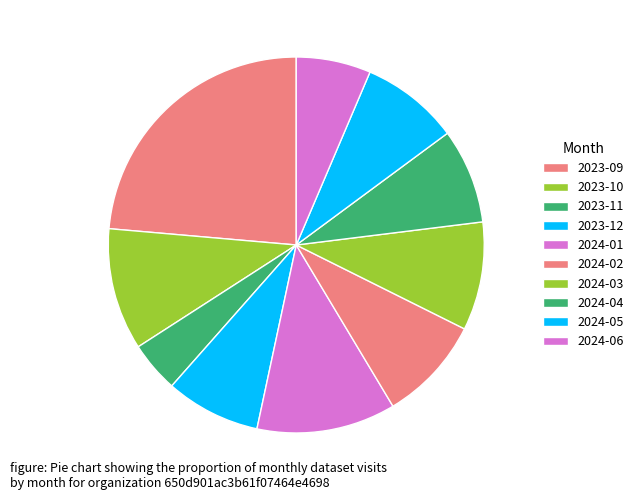

What is the change in value from 2023-09 to 2024-02?

-50